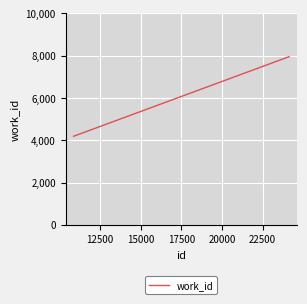

What is the maximum value shown in the chart?

7954